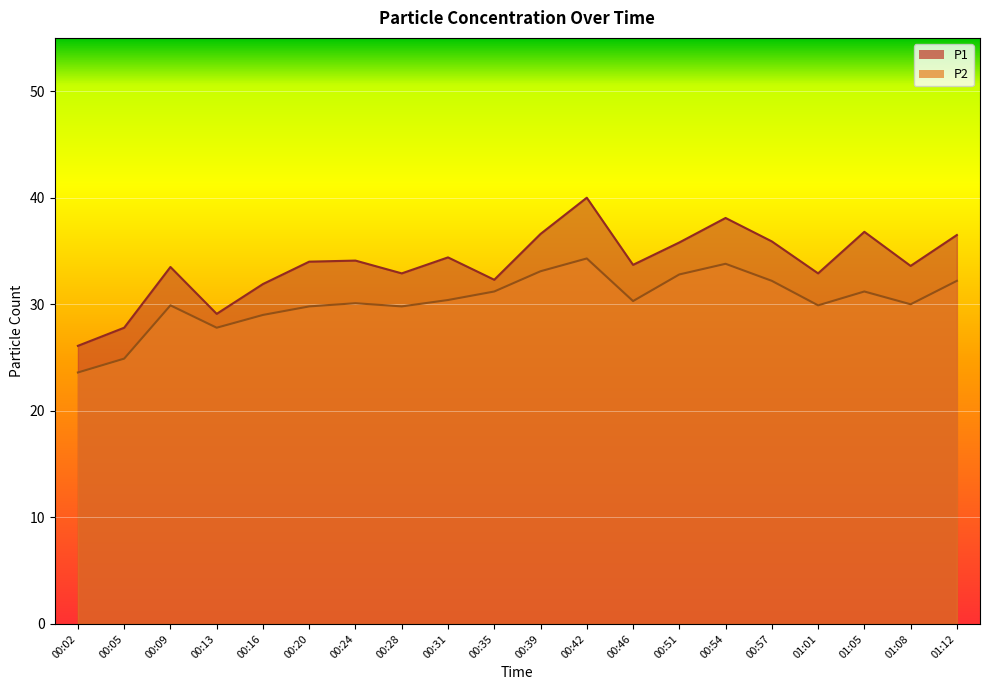

Rank the series by their maximum value, from highest to lowest.

P1, P2